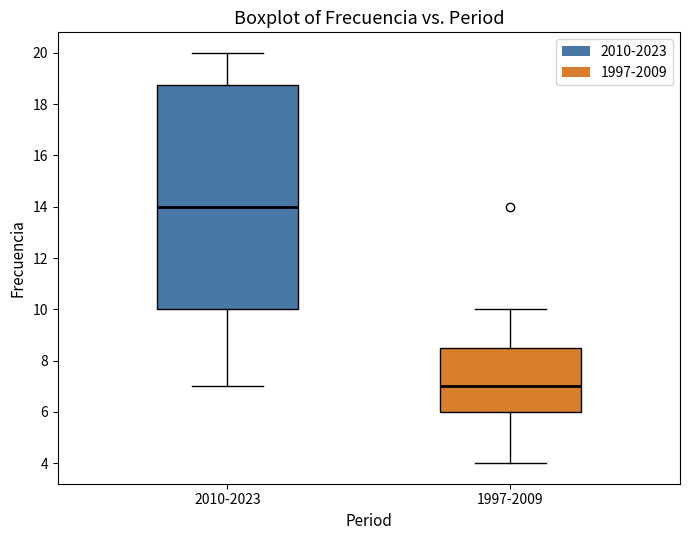

Comparing the boxes themselves (not the whiskers), which one is the tallest?

2010-2023